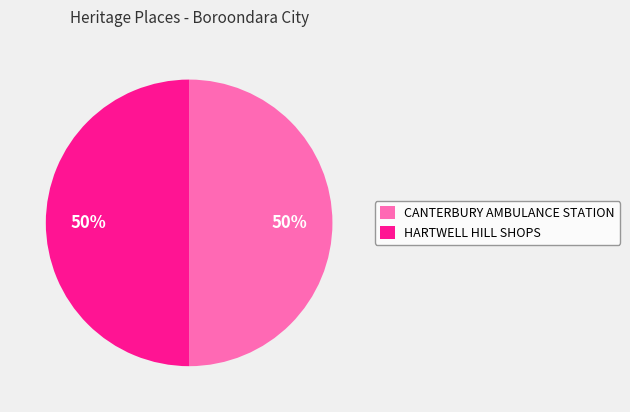

Combined, do HARTWELL HILL SHOPS and CANTERBURY AMBULANCE STATION account for over 50%?

Yes